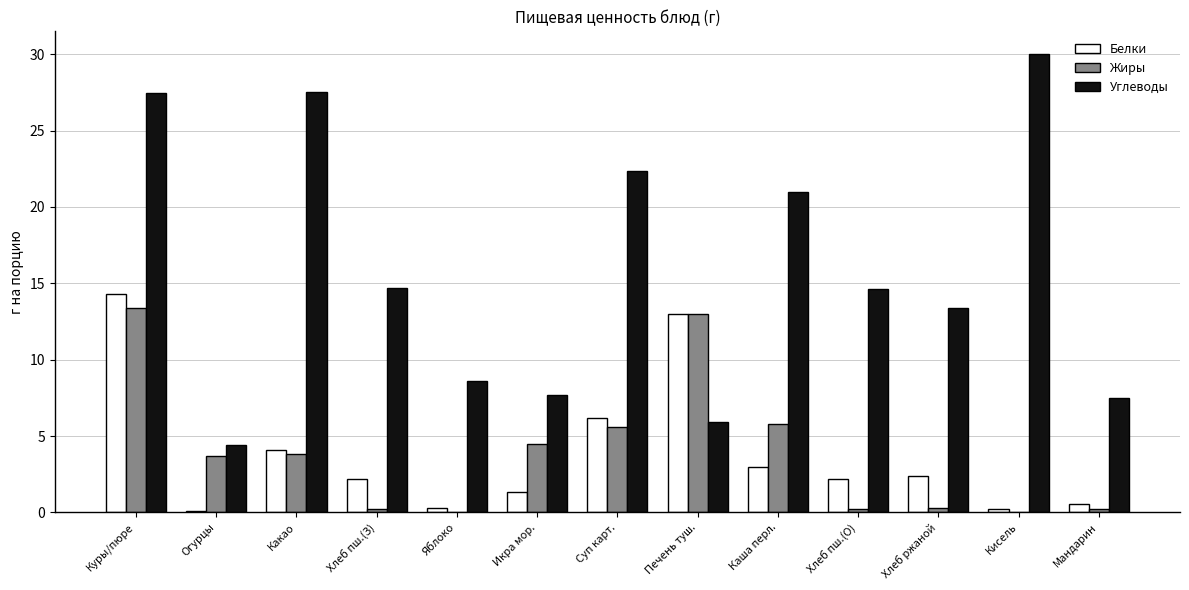

What is the sum of all Углеводы values?

205.1